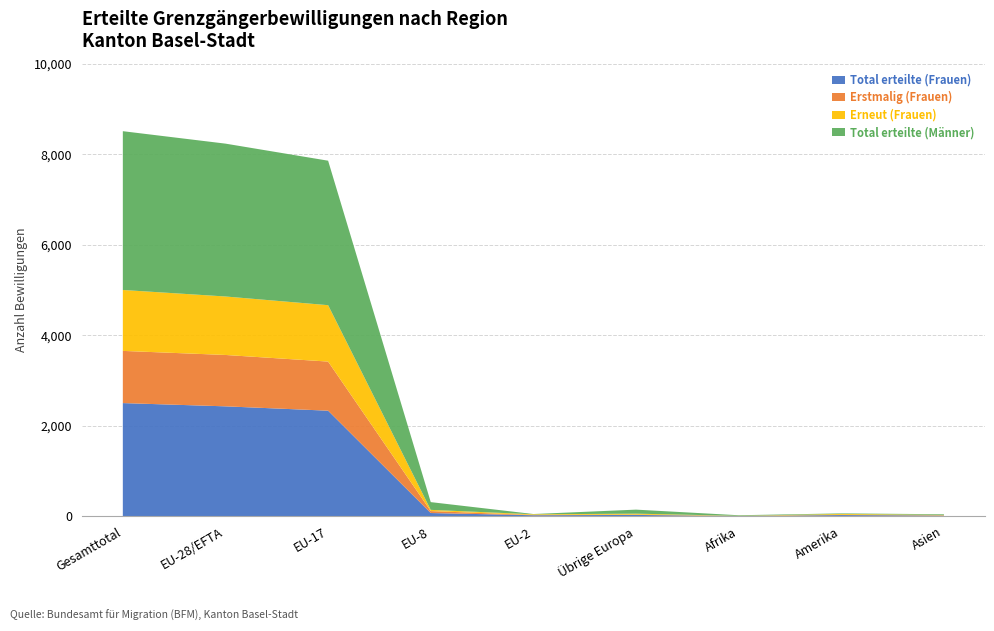

Reading left to right, extract all data points from this chart.

Total erteilte (Frauen): Gesamttotal=2499	EU-28/EFTA=2427	EU-17=2331	EU-8=70	EU-2=21	Übrige Europa=28	Afrika=4	Amerika=25	Asien=14
Erstmalig (Frauen): Gesamttotal=1153	EU-28/EFTA=1135	EU-17=1085	EU-8=43	EU-2=6	Übrige Europa=7	Afrika=1	Amerika=5	Asien=5
Erneut (Frauen): Gesamttotal=1346	EU-28/EFTA=1292	EU-17=1246	EU-8=27	EU-2=15	Übrige Europa=21	Afrika=3	Amerika=20	Asien=9
Total erteilte (Männer): Gesamttotal=3508	EU-28/EFTA=3377	EU-17=3192	EU-8=171	EU-2=6	Übrige Europa=89	Afrika=13	Amerika=12	Asien=15